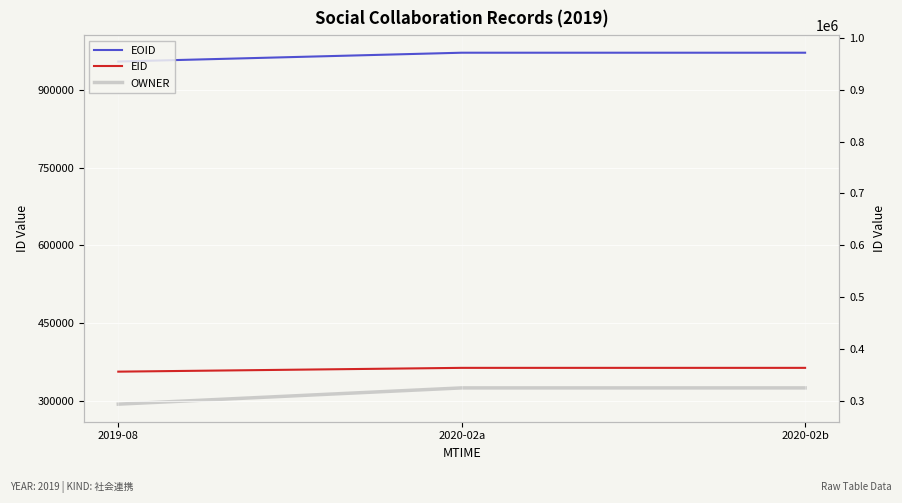

True or false: EOID has a value of 971972 at 2020-02a.

True